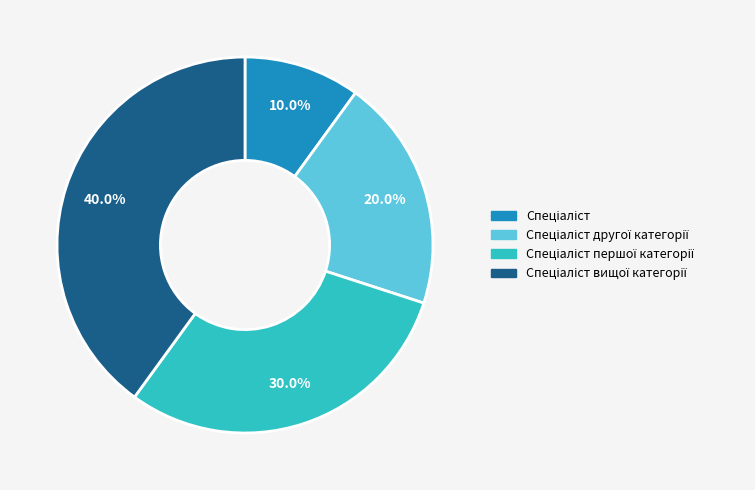

Is there any slice that represents more than half of the pie?

No